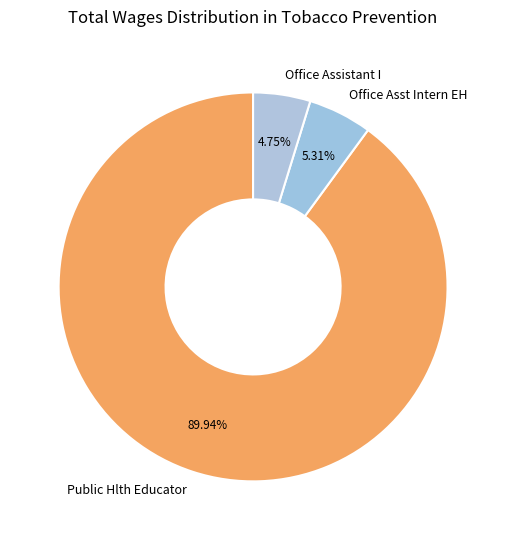

To the nearest percent, what is the average slice percentage?

33%